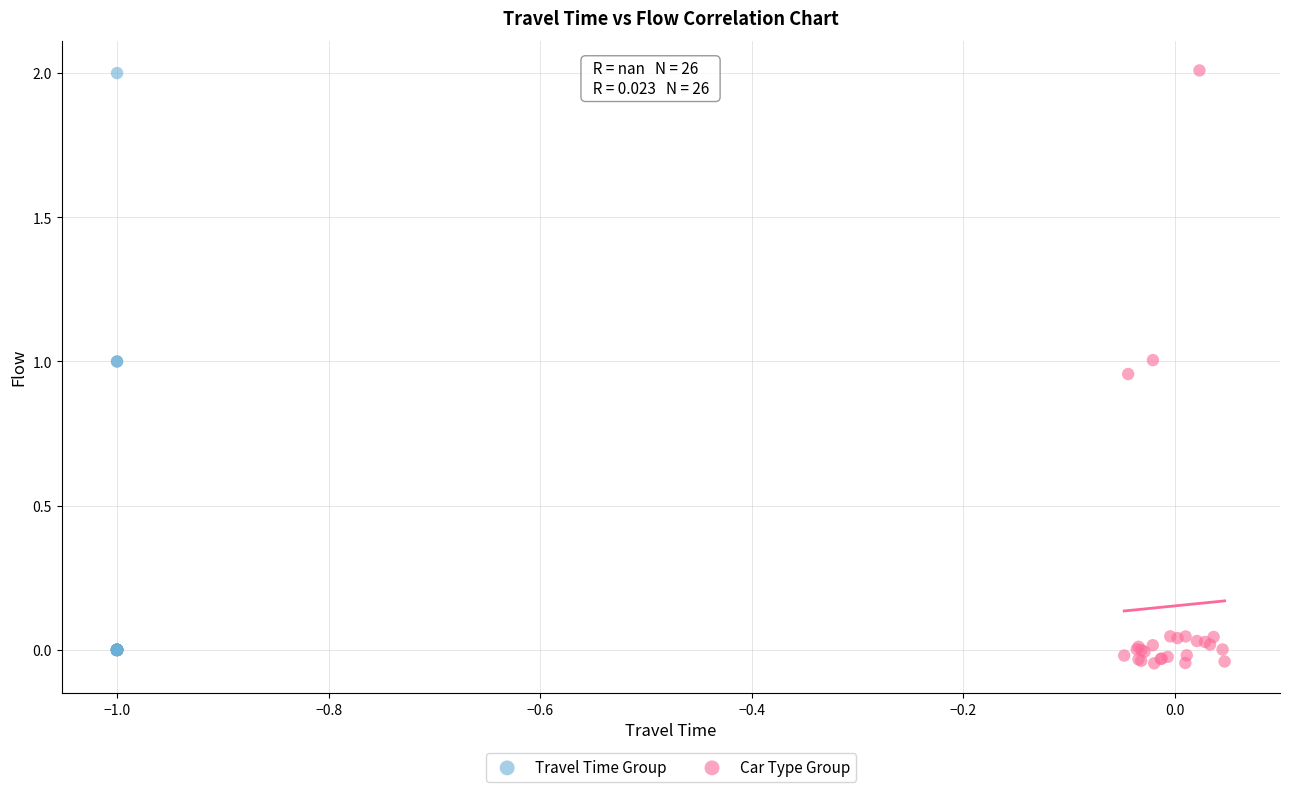

Which series has the widest spread of Y values?

Car Type Group